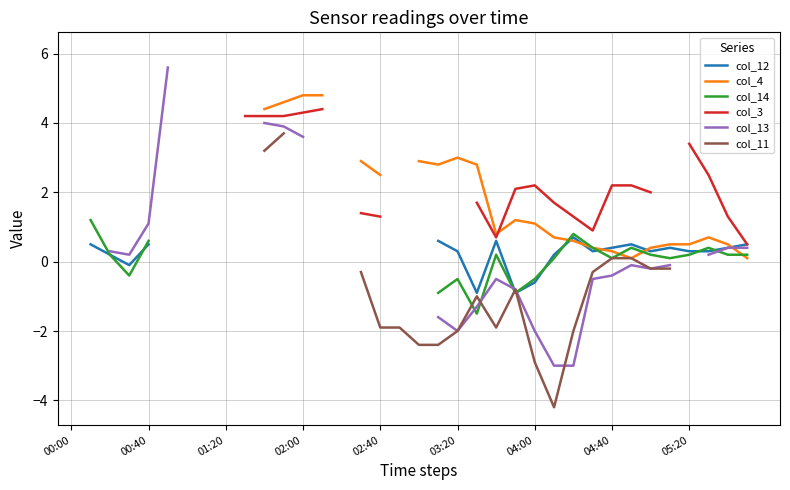

How many values in col_12 are below zero?

4